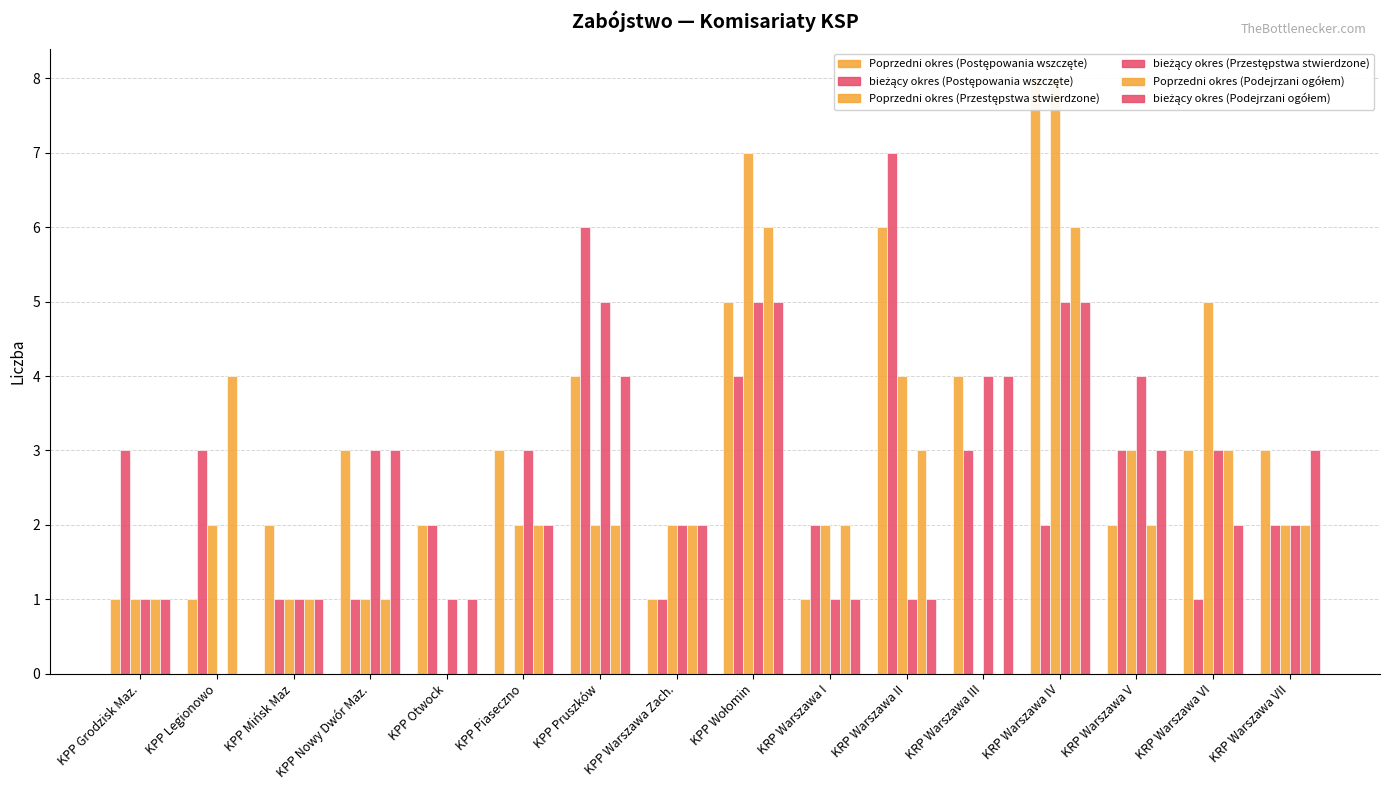

What is the difference between the highest and lowest values at KRP Warszawa V?

2